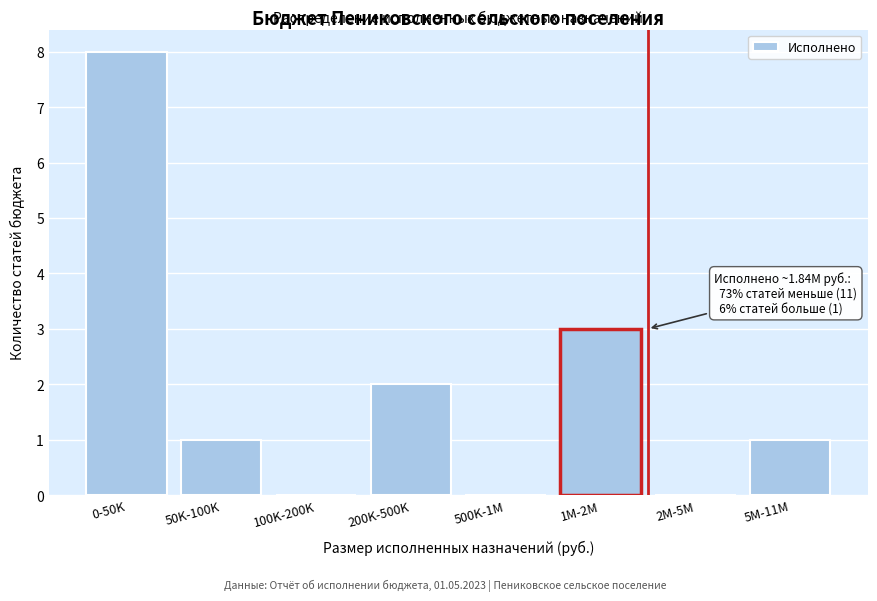

Reading left to right, what are all the values shown in this chart?

0-50K=8	50K-100K=1	100K-200K=0	200K-500K=2	500K-1M=0	1M-2M=3	2M-5M=0	5M-11M=1